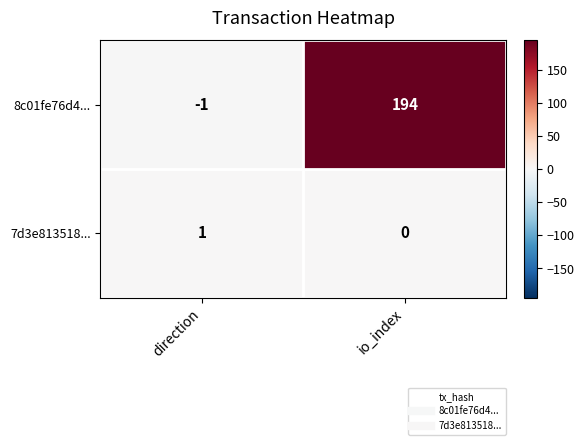

Reading left to right, what are all the values shown in this chart?

8c01fe76d4...: direction=-1	io_index=194
7d3e813518...: direction=1	io_index=0